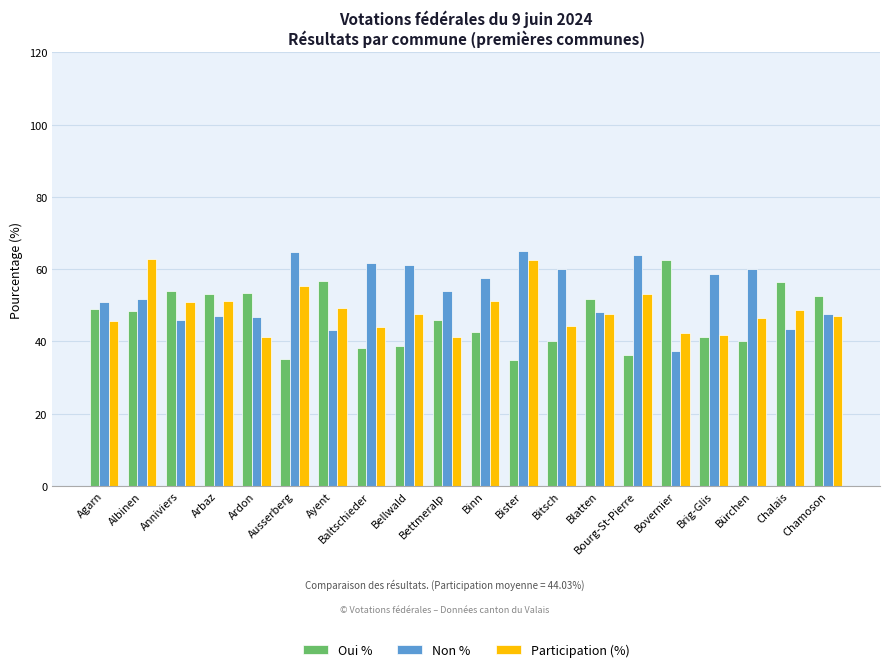

The value of Participation (%) at Ardon is 41.2. True or false?

True